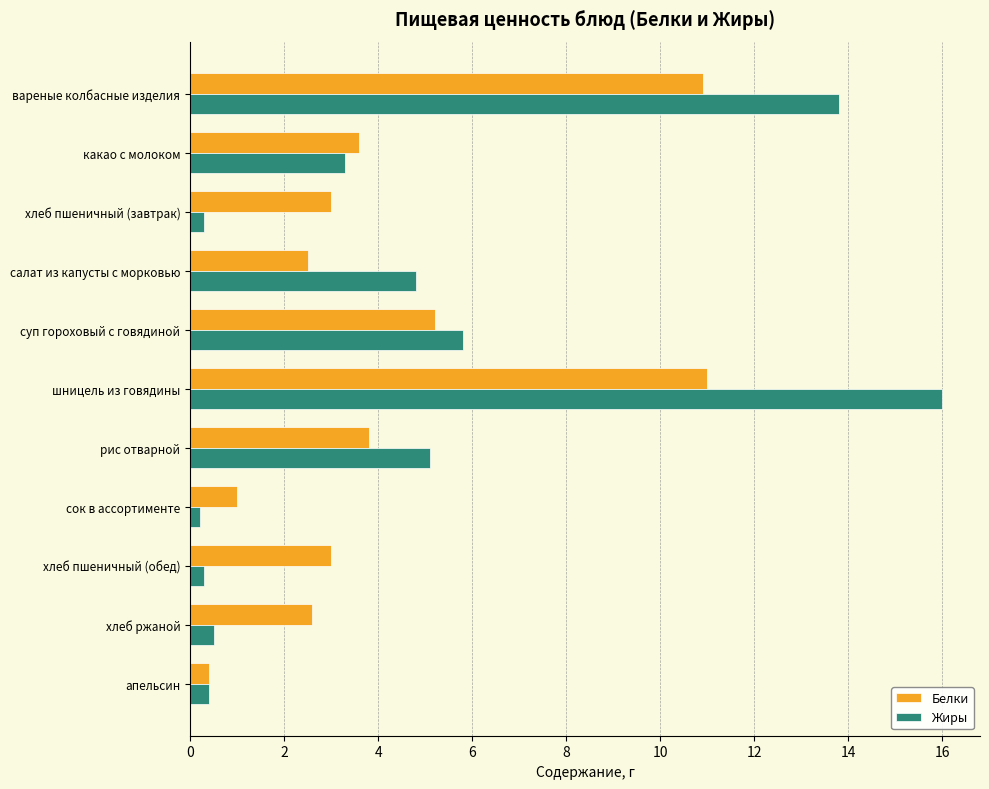

What is the difference between the second highest and second lowest values in the Жиры series?

13.5